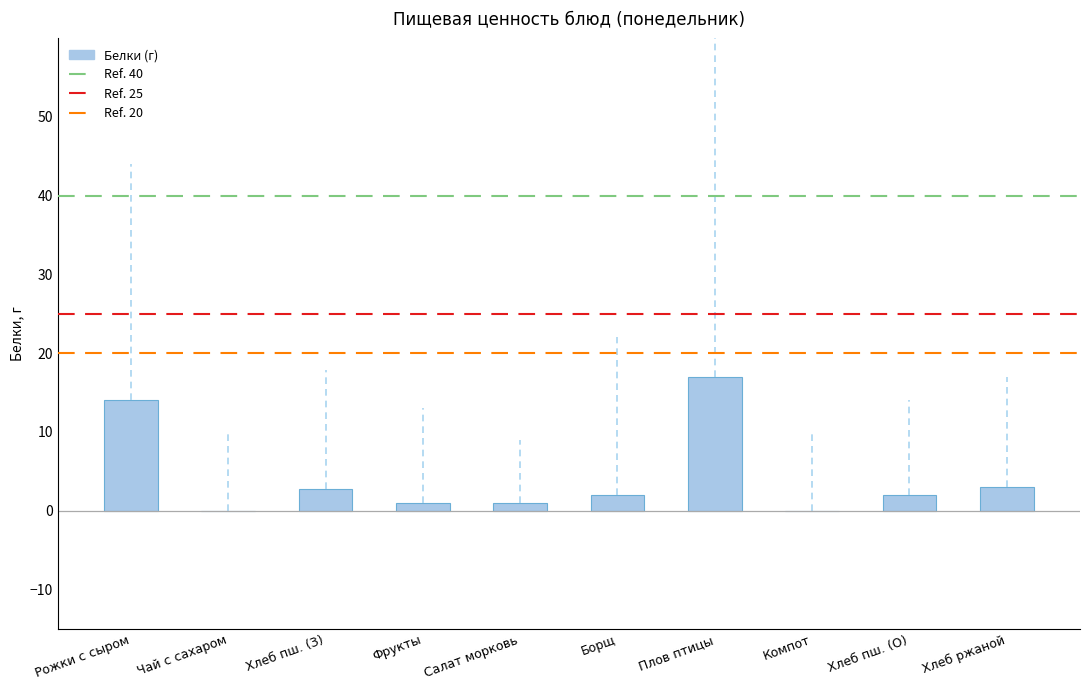

What is the sum of the values at Хлеб пш. (О) and Плов птицы?

19.0